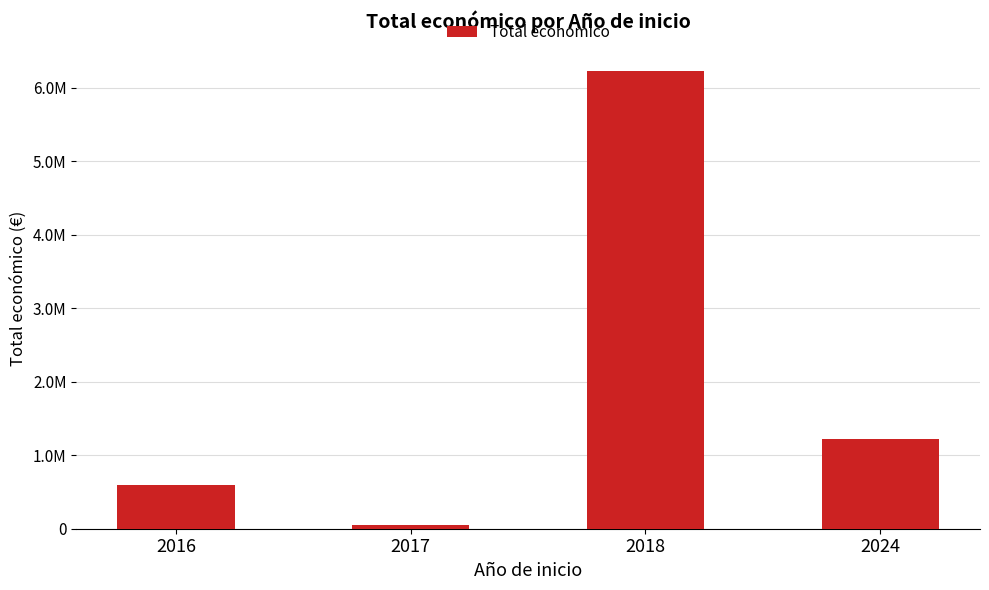

What is the minimum value shown in the chart?

54495